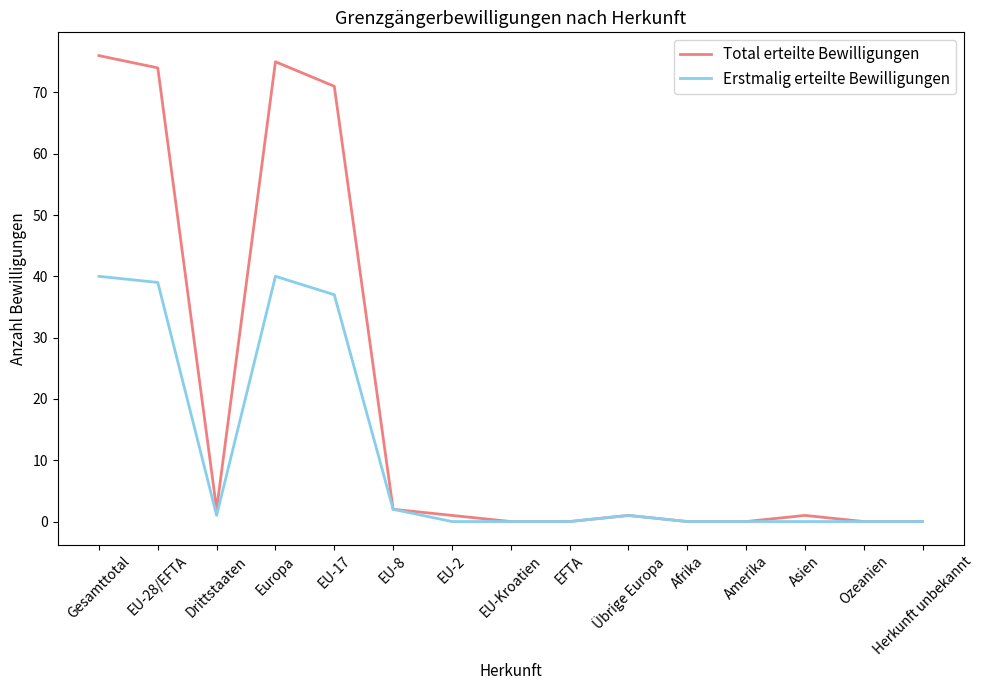

What are all the series names shown in the legend?

Total erteilte Bewilligungen, Erstmalig erteilte Bewilligungen